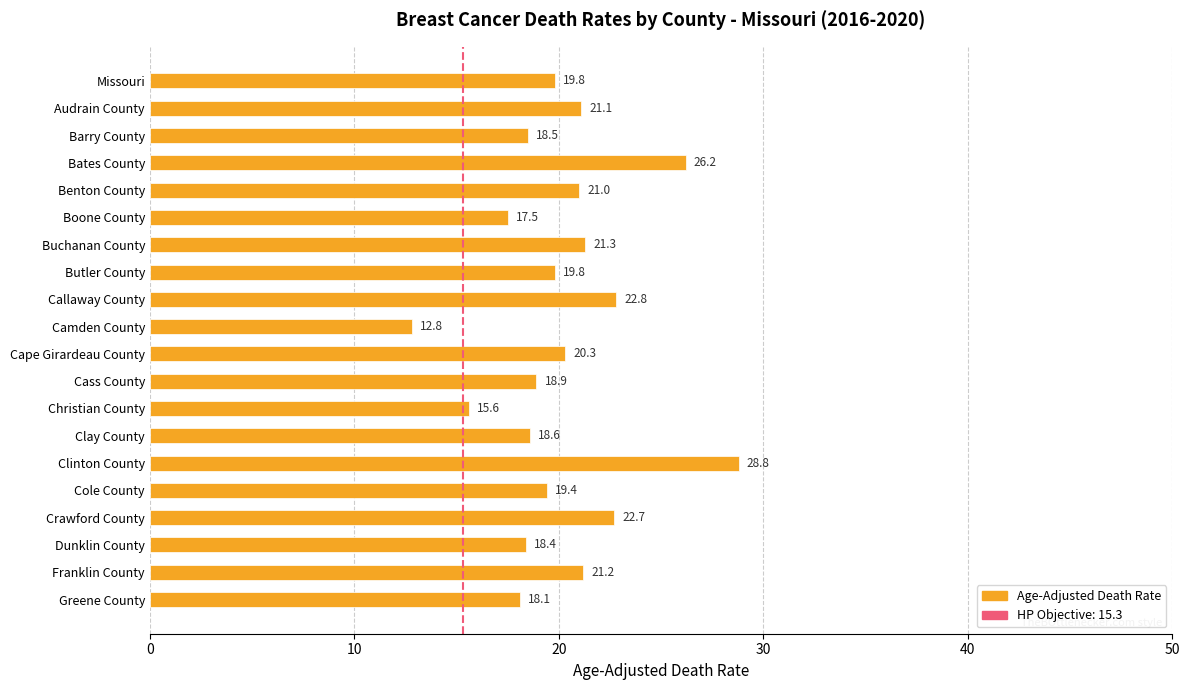

Are the bars grouped side by side (vs. stacked)?

No